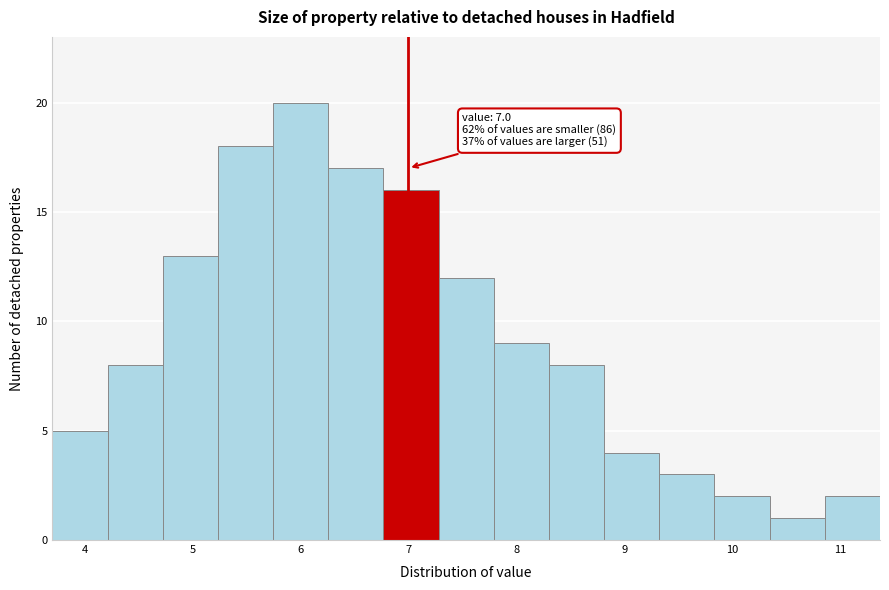

Which range on the x-axis has the tallest bar?

5.7 to 6.3